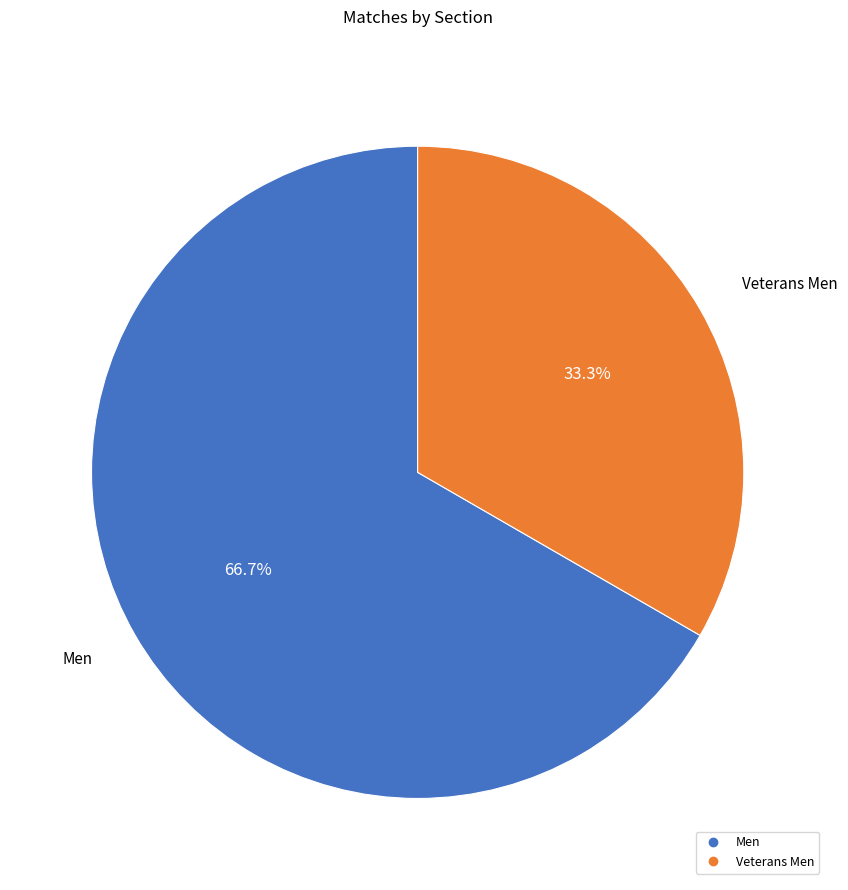

To the nearest percent, what is the difference between the largest and smallest slice percentages?

33%